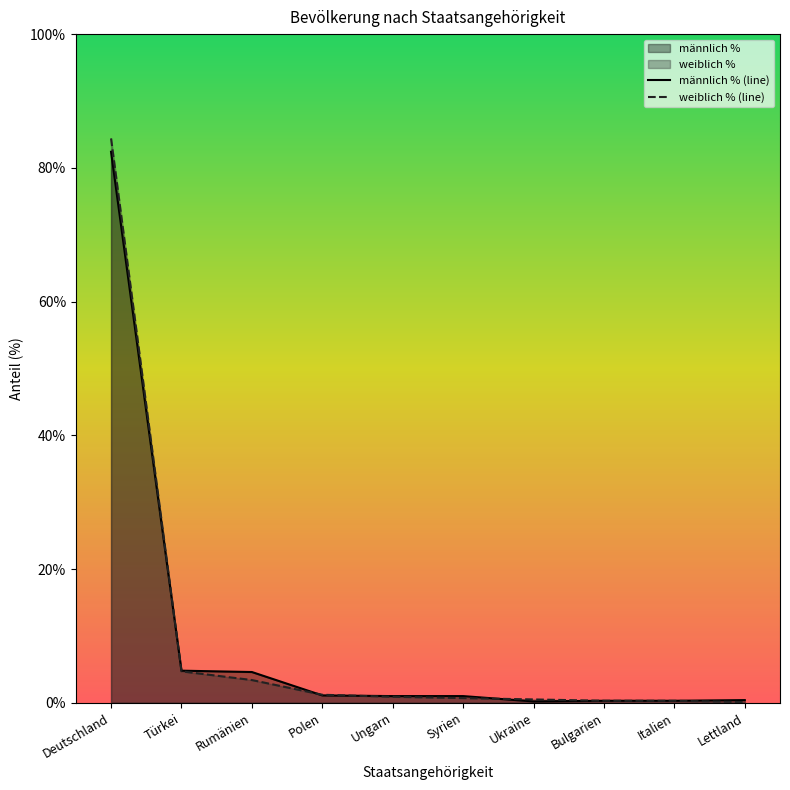

Where is männlich % (line) nearest to the value 41?

Türkei